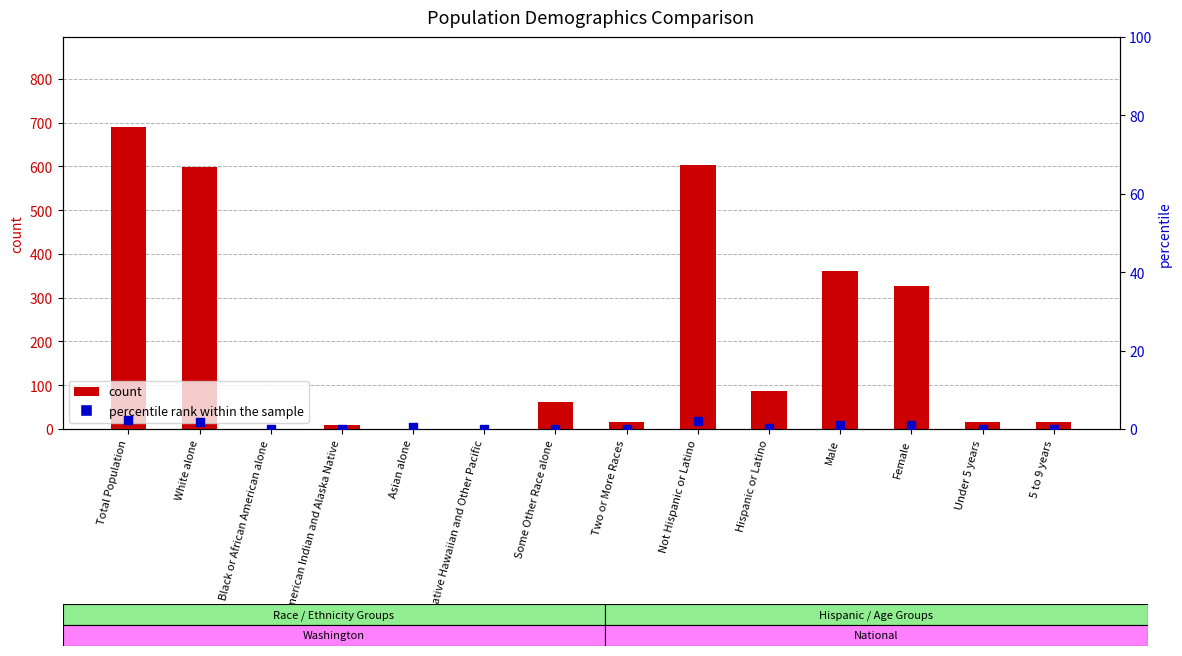

Which series contains the lowest Y value?

count